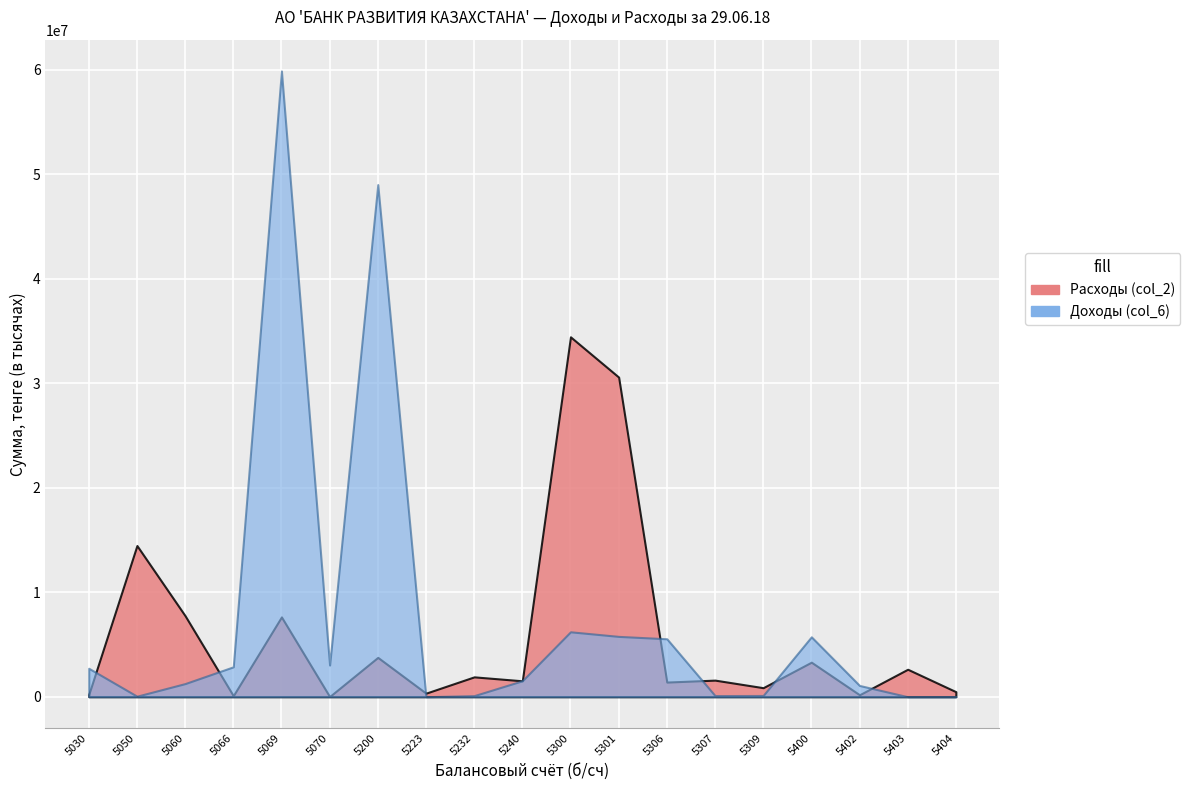

How many series are shown in this chart?

2